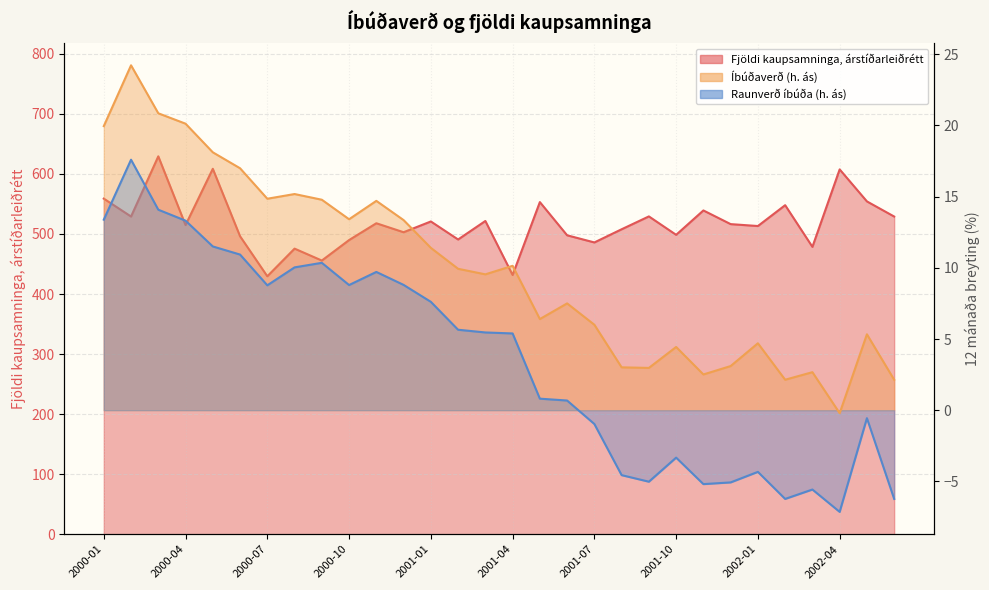

How many lines are shown in the chart?

3